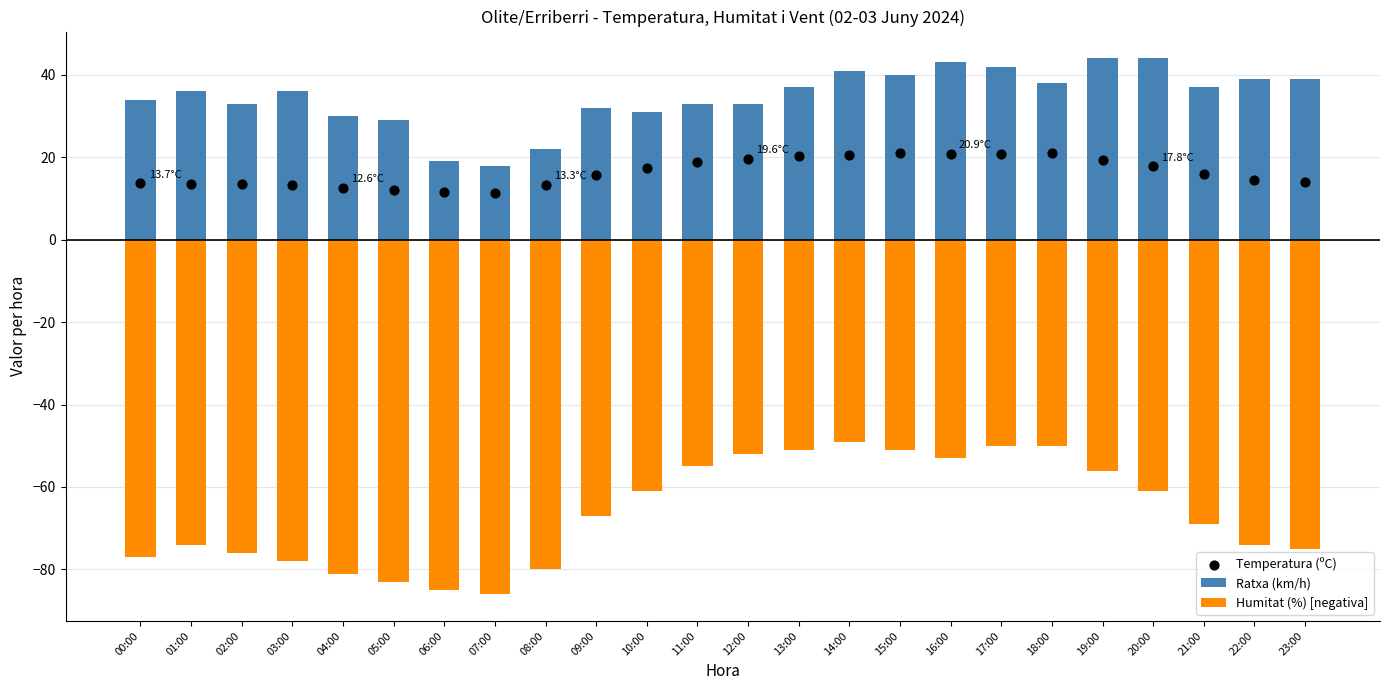

Which series has the largest total across all categories?

Ratxa (km/h)